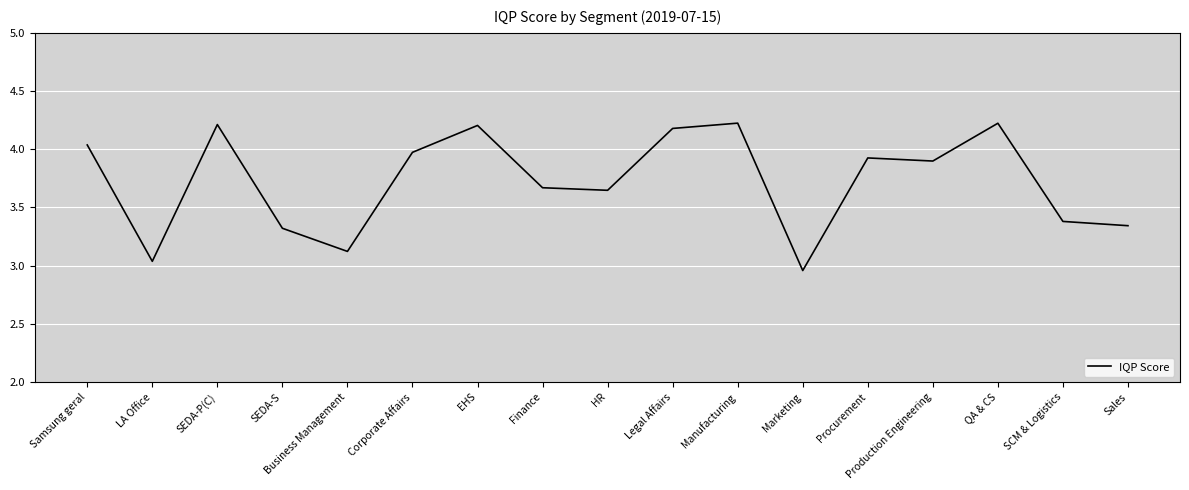

What is the ratio of the value at SEDA-P(C) to the value at Sales?

1.3